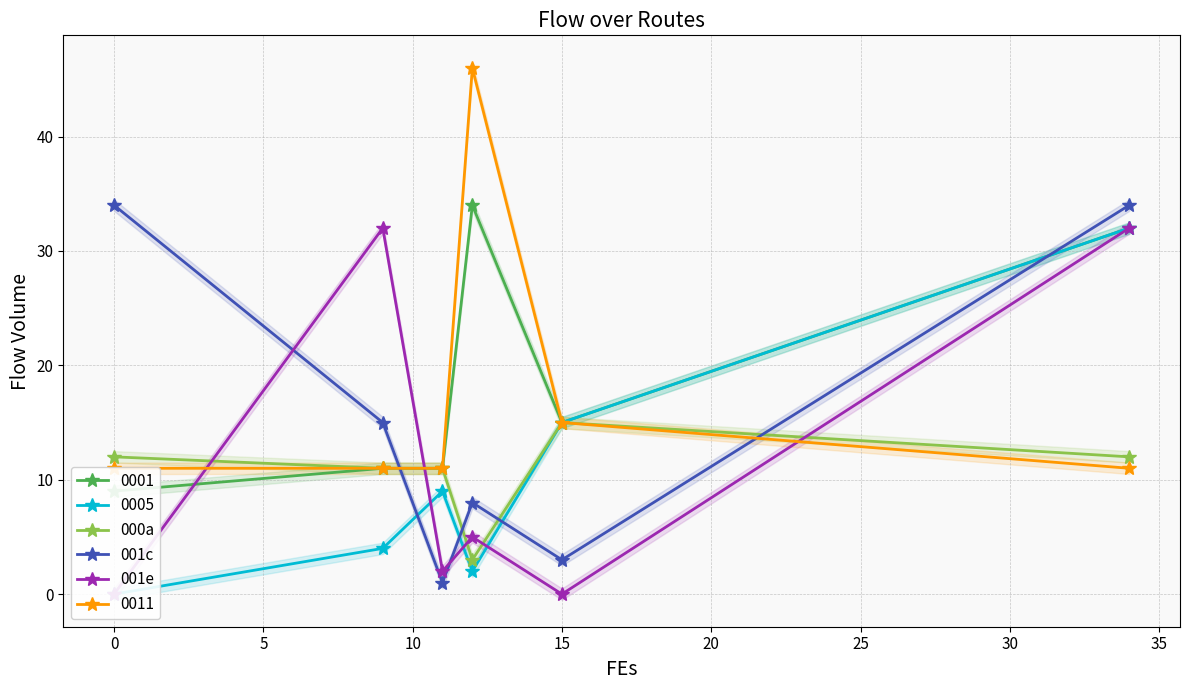

The 000a series shows 7 at 0. True or false?

False